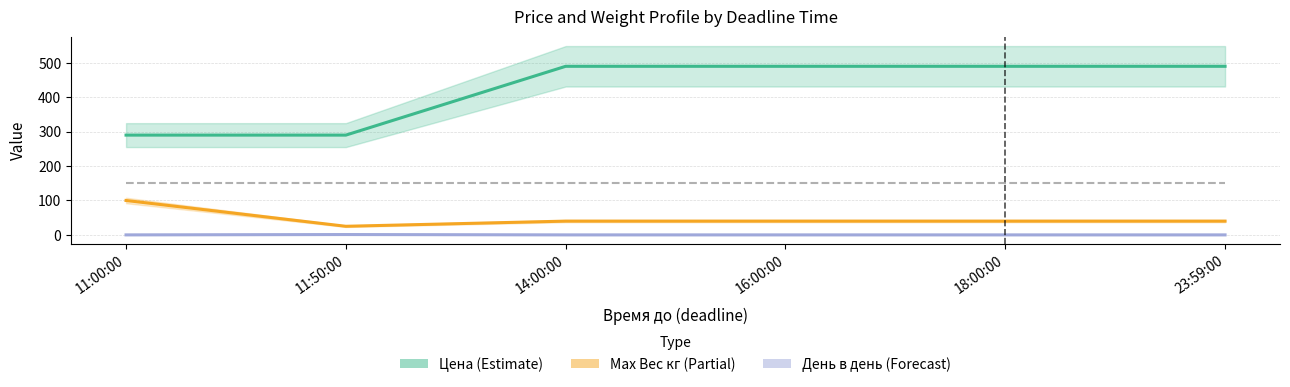

True or false: Max Вес кг and День в день intersect in this chart.

False